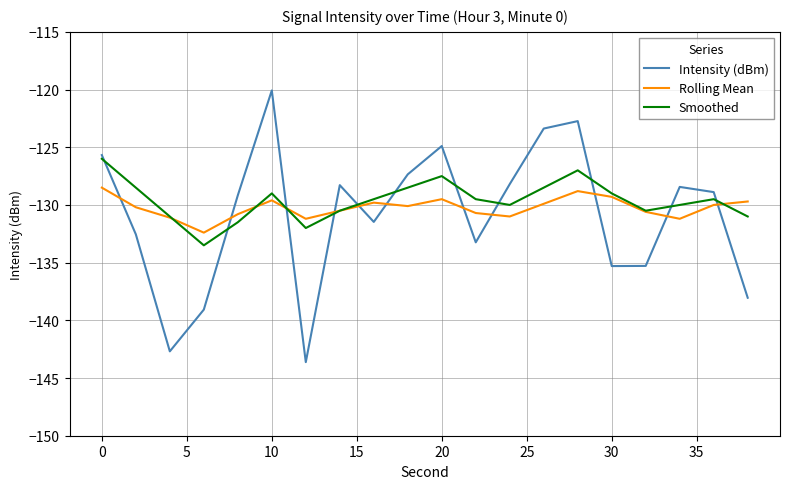

What is the minimum value shown in the chart?

-143.6